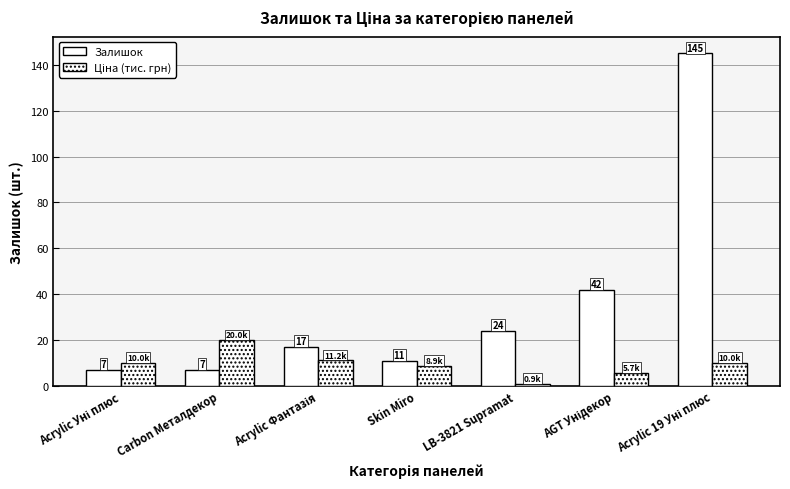

Reading left to right, list all the values displayed in this chart.

Залишок: Acrylic Уні плюс=7.0	Carbon Металдекор=7.0	Acrylic Фантазія=17.0	Skin Miro=11.0	LB-3821 Supramat=24.0	AGT Унідекор=42.0	Acrylic 19 Уні плюс=145.0
Ціна (тис. грн): Acrylic Уні плюс=10.0	Carbon Металдекор=20.0	Acrylic Фантазія=11.2	Skin Miro=8.9	LB-3821 Supramat=0.9	AGT Унідекор=5.7	Acrylic 19 Уні плюс=10.0